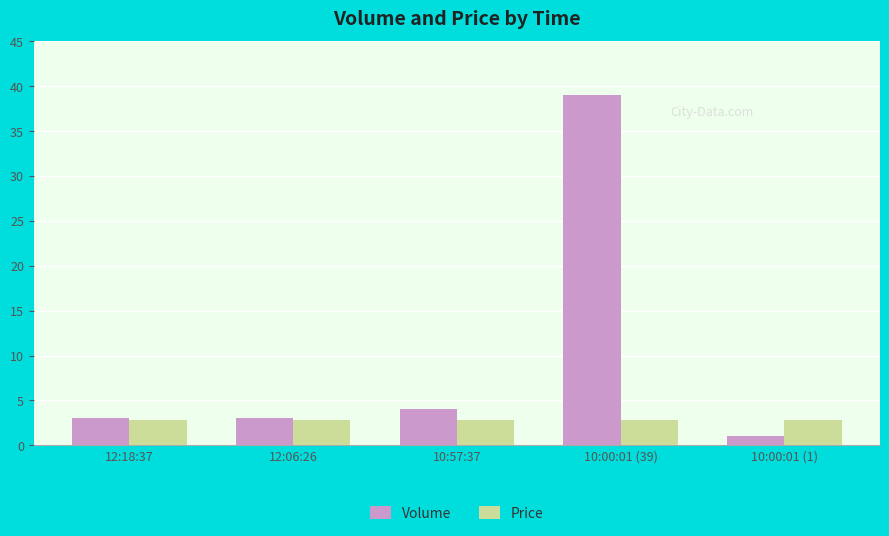

Which category has the lowest value in the Volume series?

10:00:01 (1)